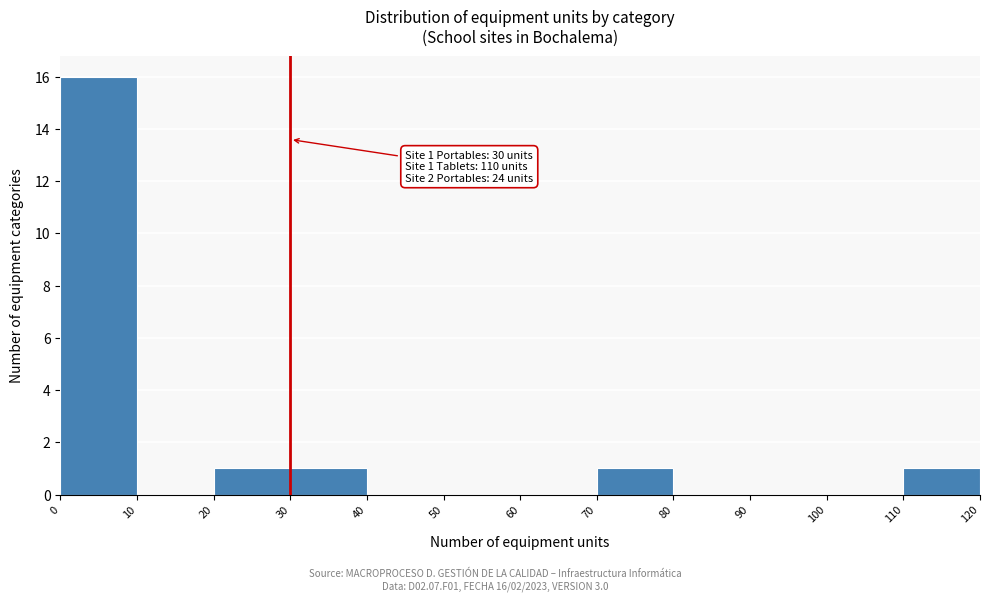

Over which range of the x-axis is the bar tallest?

0 to 10